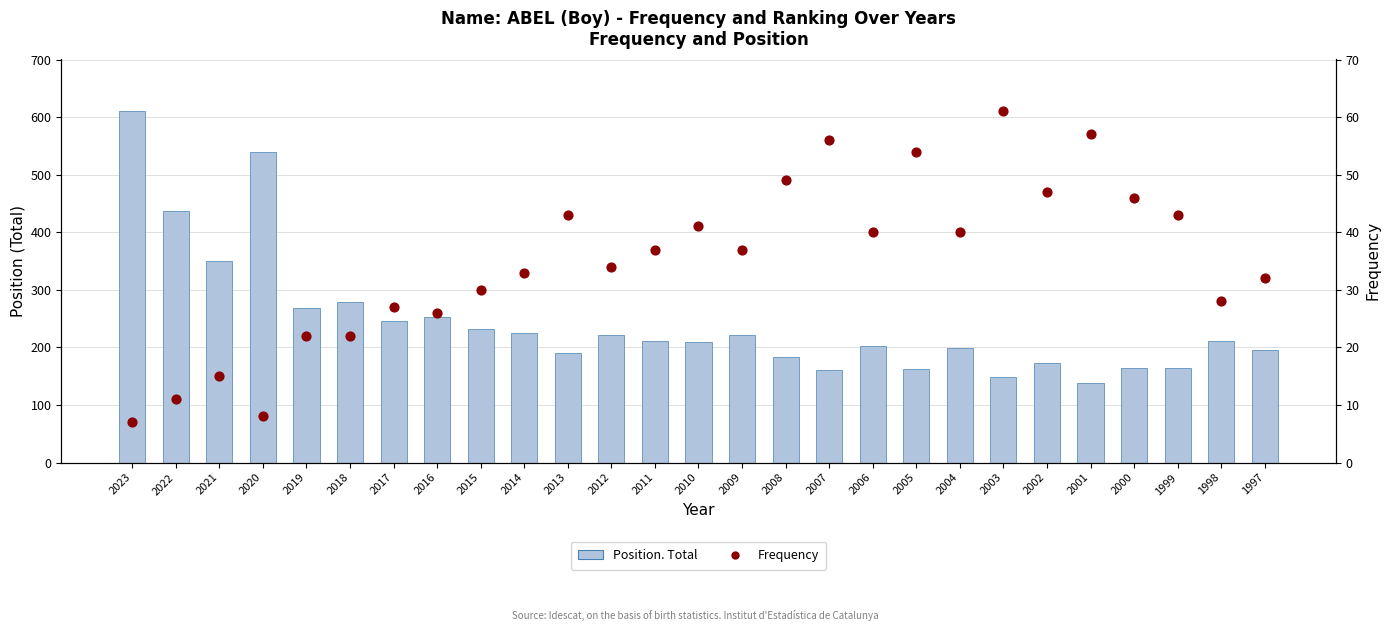

Which series reaches the minimum Y coordinate?

Frequency